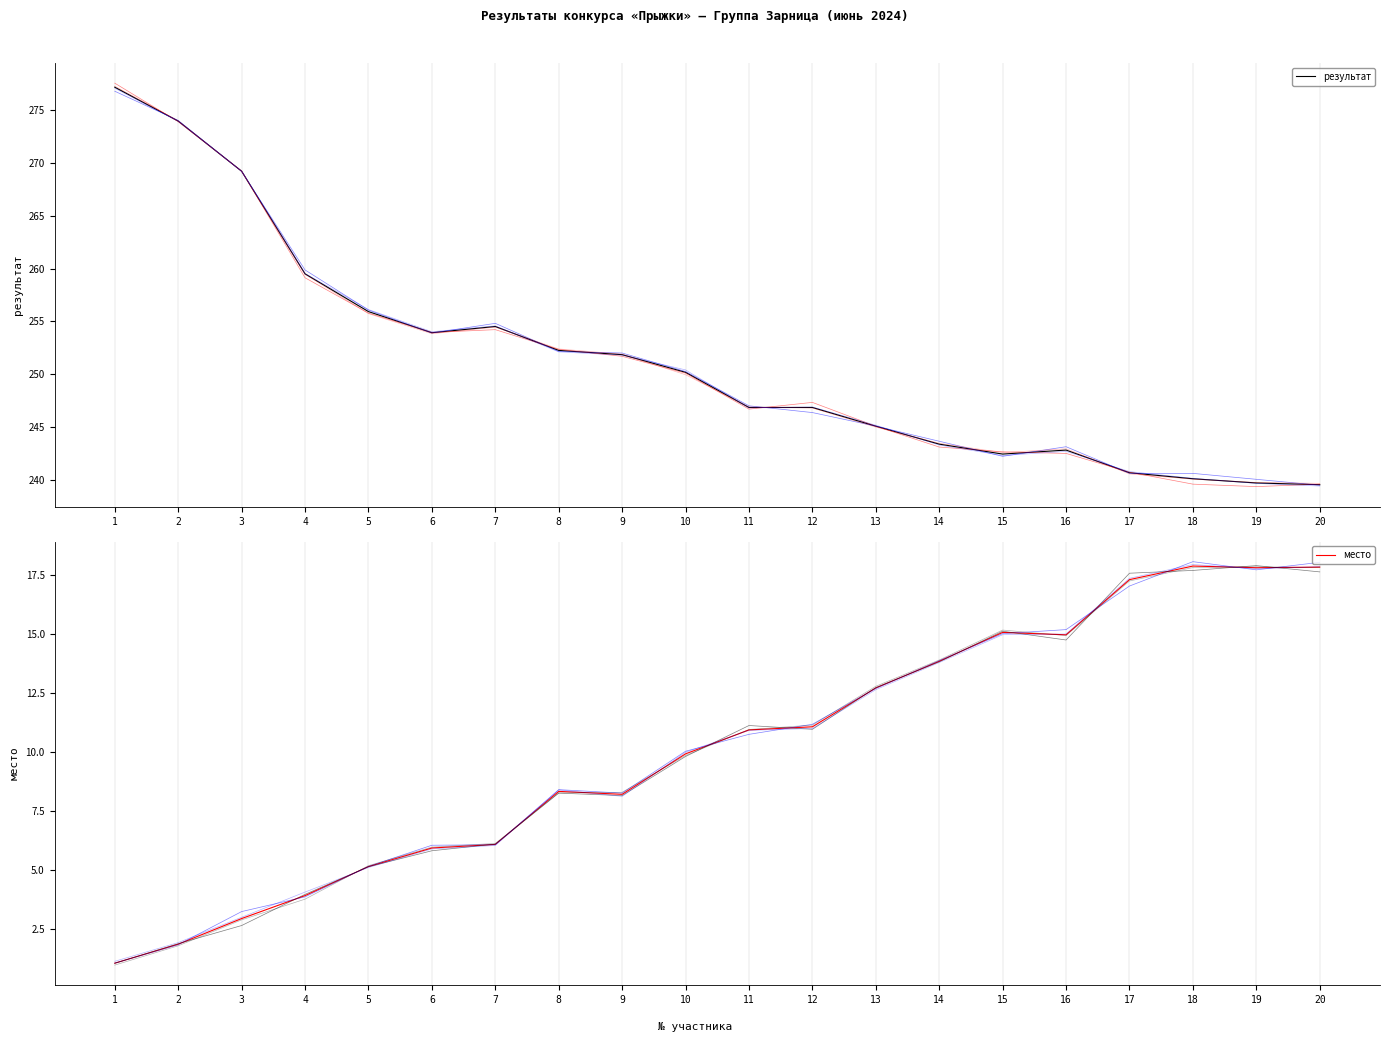

List the series in order of their peak value, lowest first.

место, результат